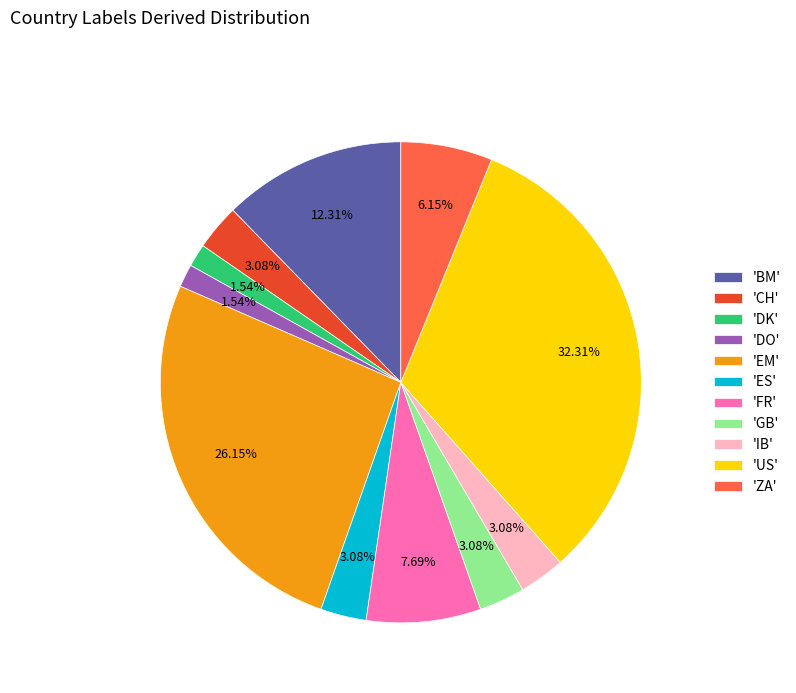

What is the ratio of the value at 'US' to the value at 'DO'?

21.0